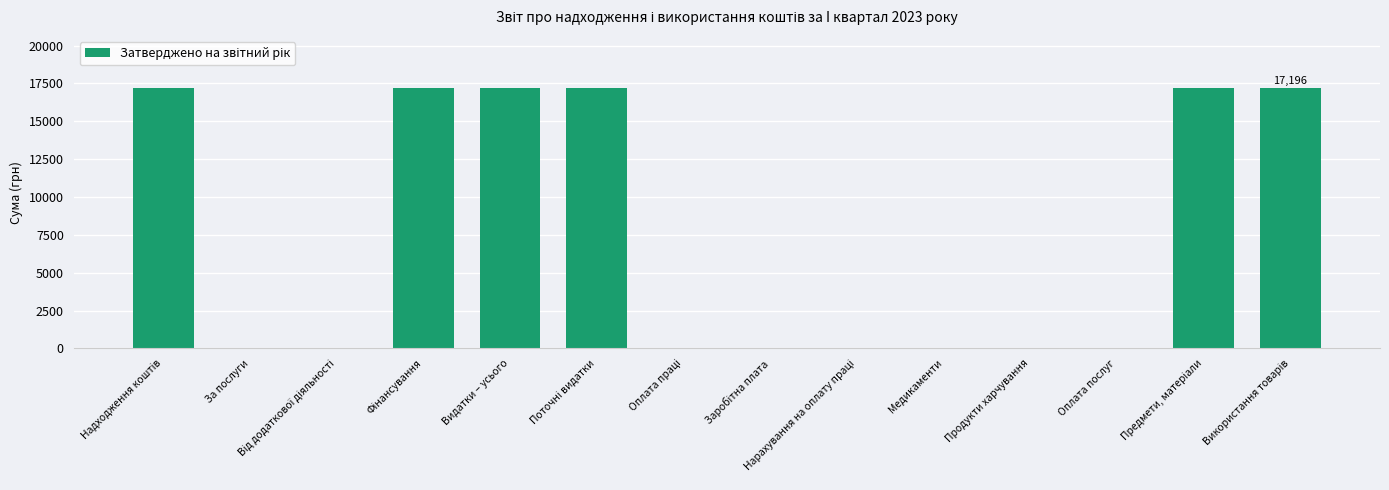

Is it true that the value at Оплата послуг is 0.0?

True